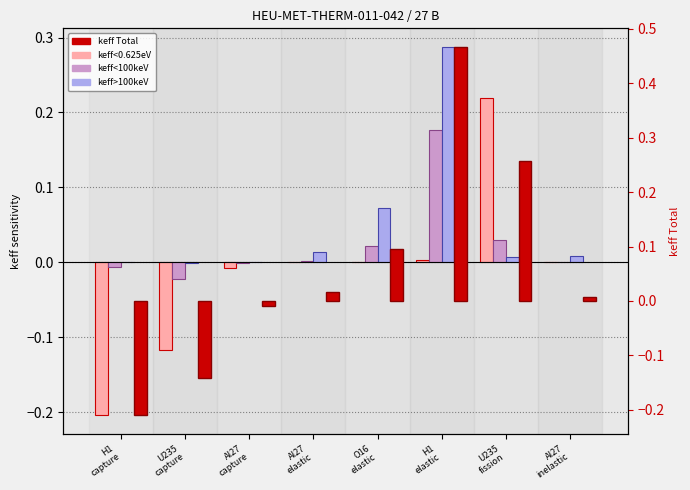

Which series changed the most between H1
capture and H1
elastic?

keff Total